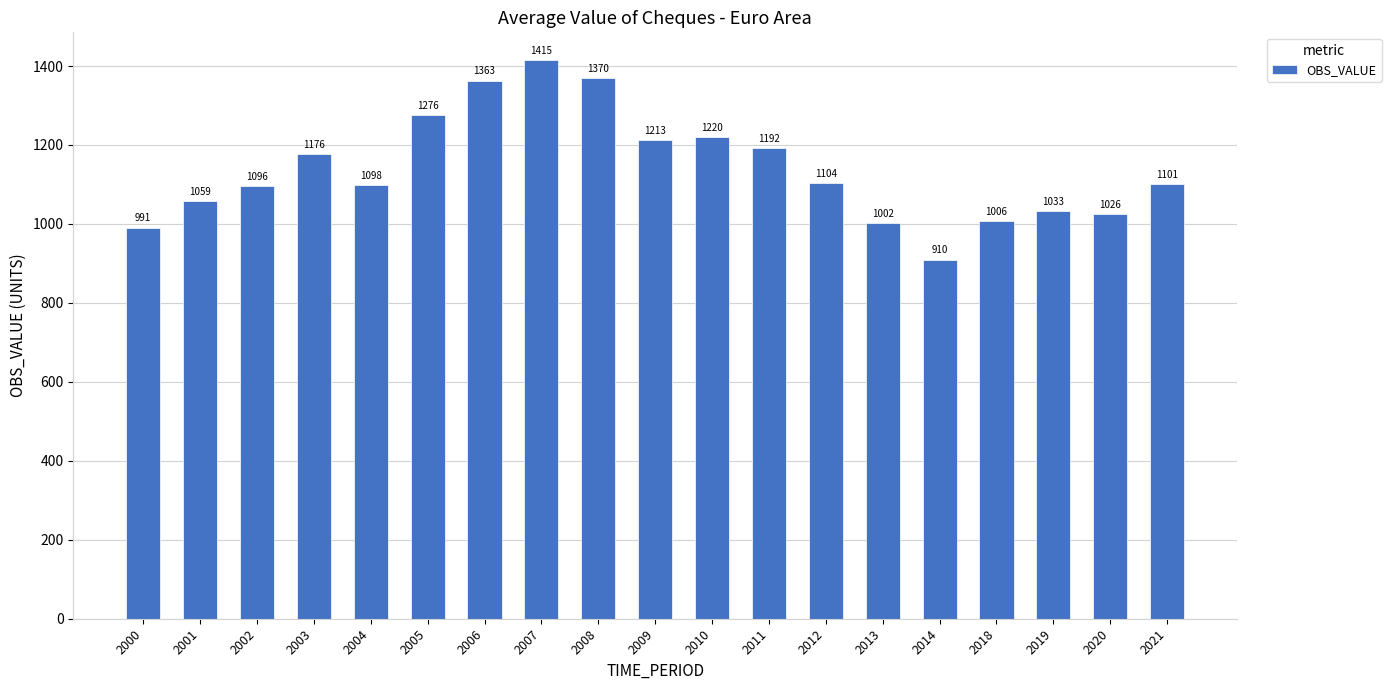

List the labels in order of value, largest first.

2007, 2008, 2006, 2005, 2010, 2009, 2011, 2003, 2012, 2021, 2004, 2002, 2001, 2019, 2020, 2018, 2013, 2000, 2014